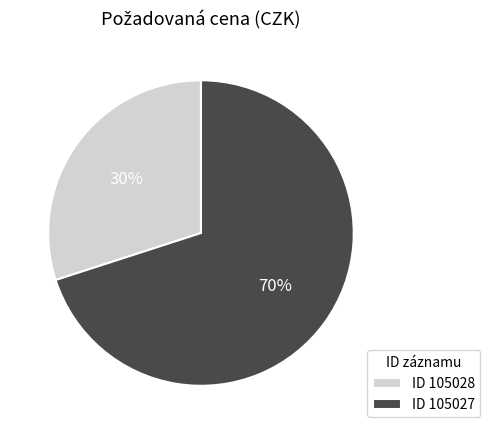

To the nearest percent, what is the average slice percentage?

50%